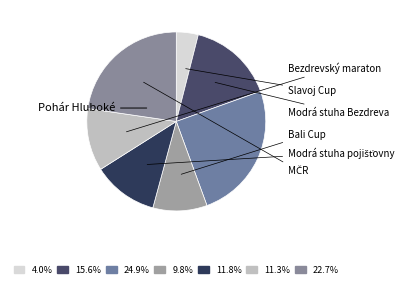

How much of the chart is everything except Slavoj Cup?

96.0%